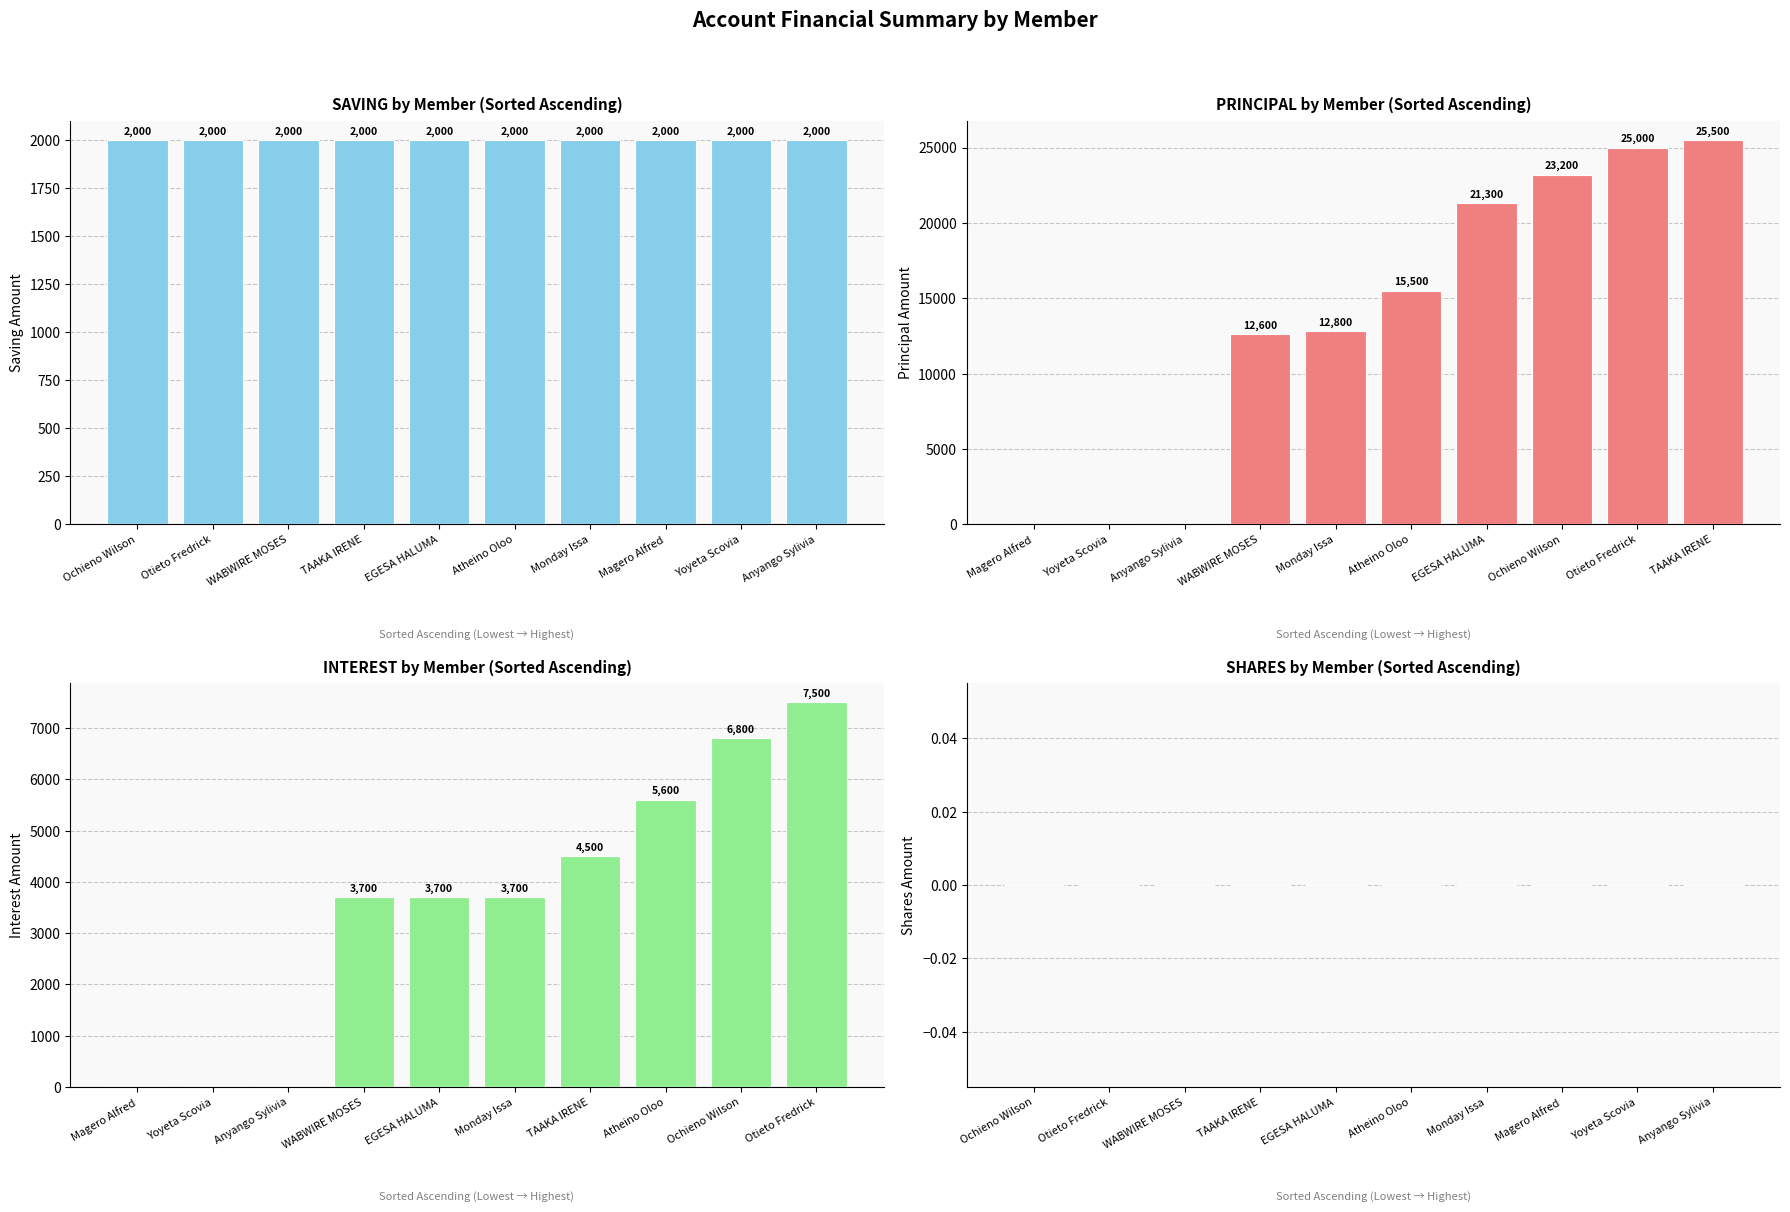

Rank the series by their maximum value, from lowest to highest.

SHARES, SAVING, INTEREST, PRINCIPAL